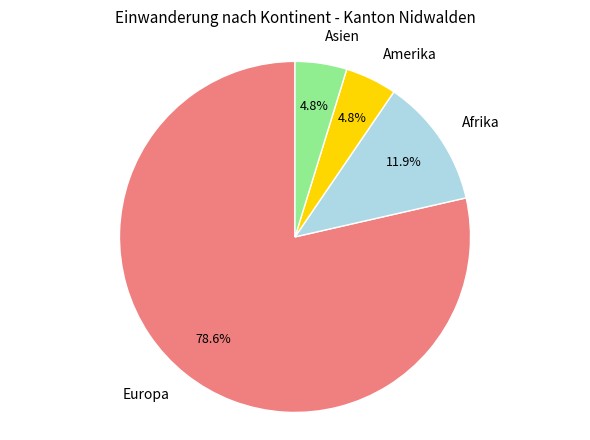

Is there a majority slice in this chart?

Yes